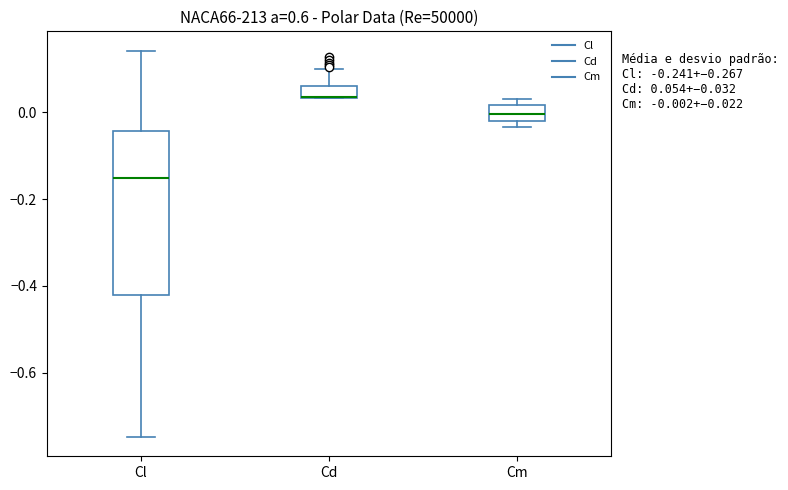

Comparing the boxes themselves (not the whiskers), which one is the tallest?

Cl